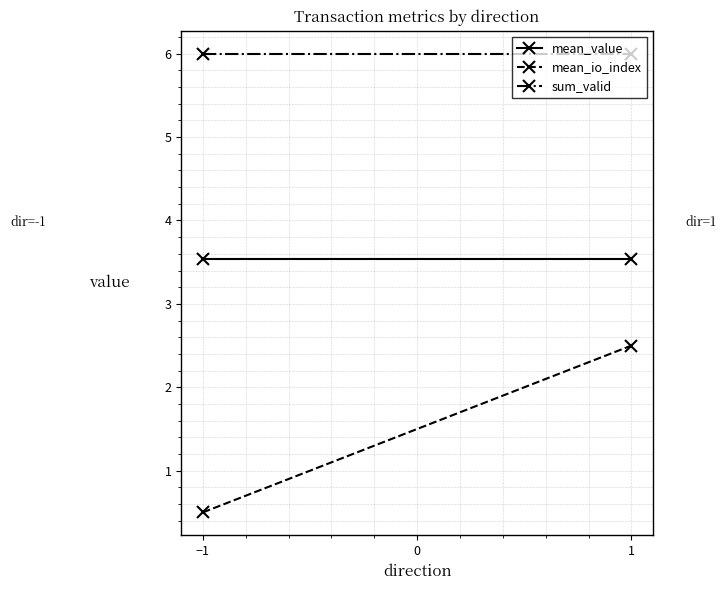

What is the label of the 2nd point from the right?

−1